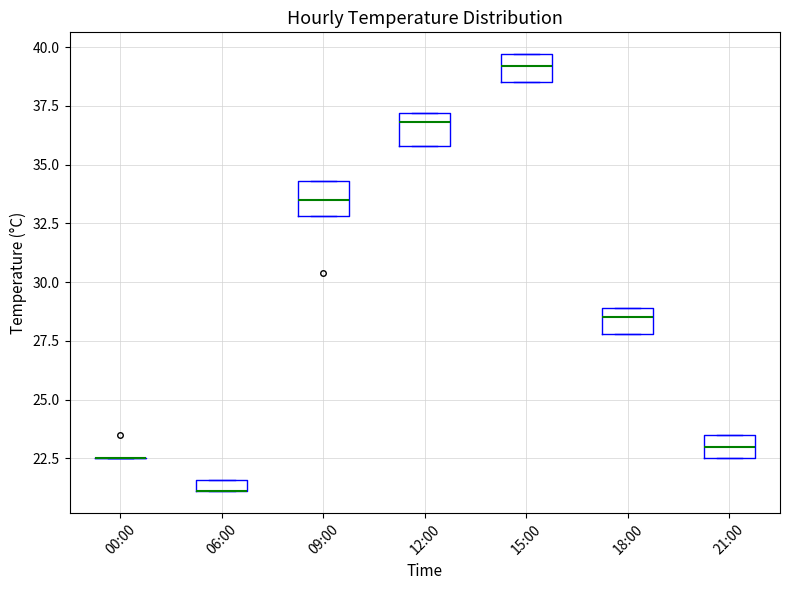

Where does the median line of the box for 21:00 sit on the y-axis? The values are not printed on the chart, so give them approximately, as read against the axis.

23.0